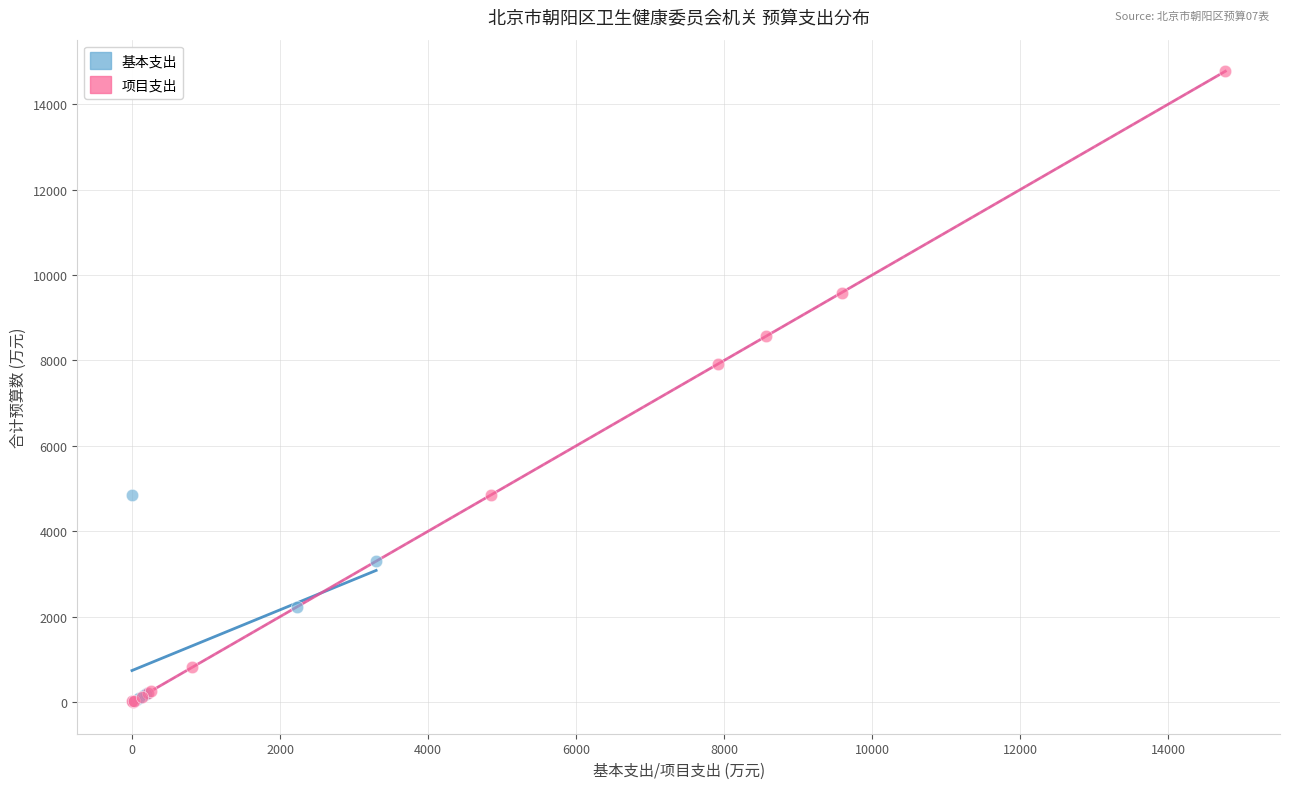

Which series has the widest spread of Y values?

项目支出